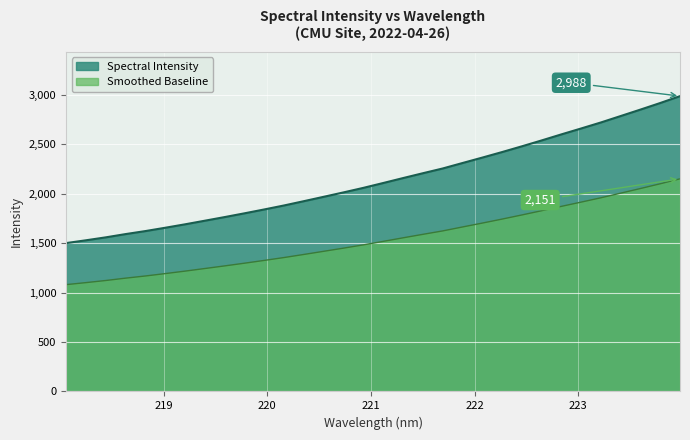

What is the value of the 11th point from the left?

1841.3